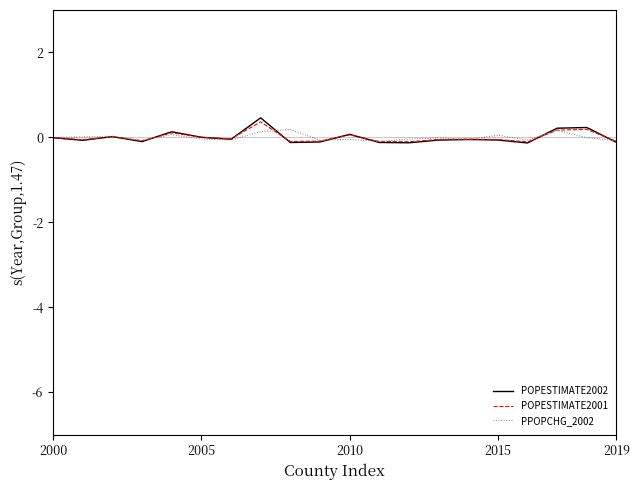

How many lines are shown in the chart?

3